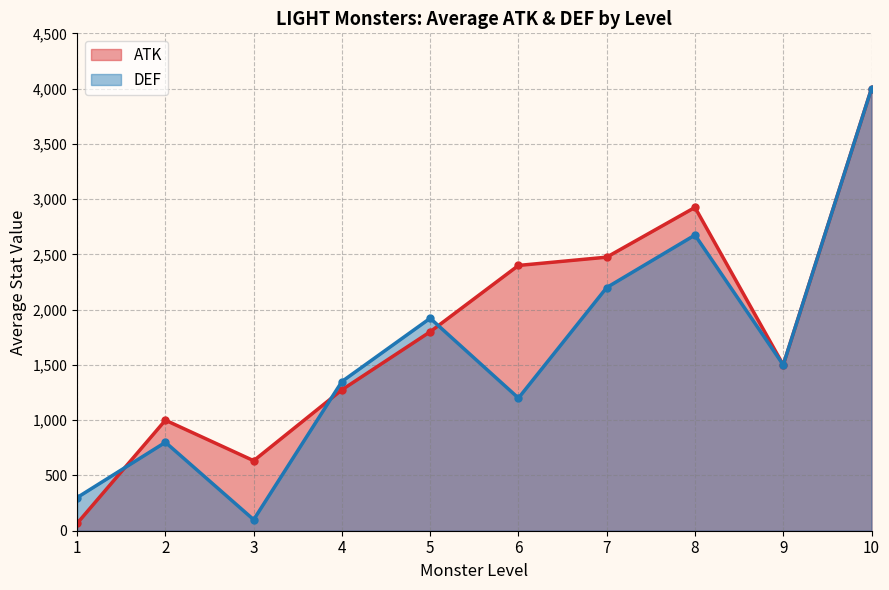

How many series are shown in this chart?

2